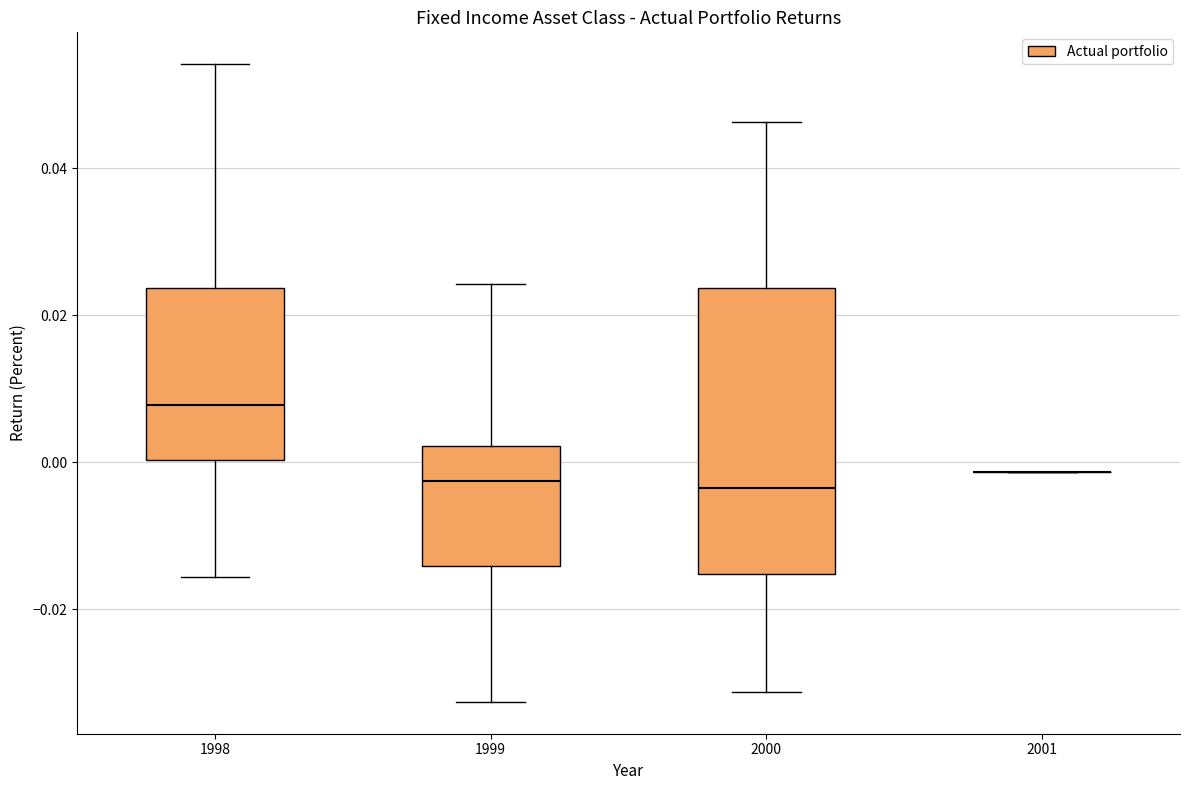

Reading left to right, read every box against the y-axis: the position of its median line, the range the box covers, and the ends of its whiskers. The values are not printed on the chart, so give them approximately, as read against the axis.

1998: median 0.008, box 0.000 to 0.024, whiskers -0.016 to 0.054
1999: median -0.002, box -0.014 to 0.002, whiskers -0.032 to 0.024
2000: median -0.004, box -0.016 to 0.024, whiskers -0.032 to 0.046
2001: box collapsed to a line at -0.002, whiskers -0.002 to -0.002